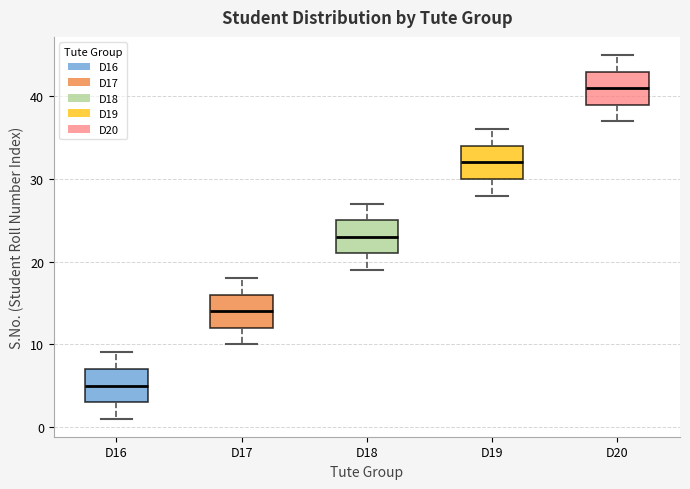

Reading left to right, read every box against the y-axis: the position of its median line, the range the box covers, and the ends of its whiskers. The values are not printed on the chart, so give them approximately, as read against the axis.

D16: median 5, box 3 to 7, whiskers 1 to 9
D17: median 14, box 12 to 16, whiskers 10 to 18
D18: median 23, box 21 to 25, whiskers 19 to 27
D19: median 32, box 30 to 34, whiskers 28 to 36
D20: median 41, box 39 to 43, whiskers 37 to 45